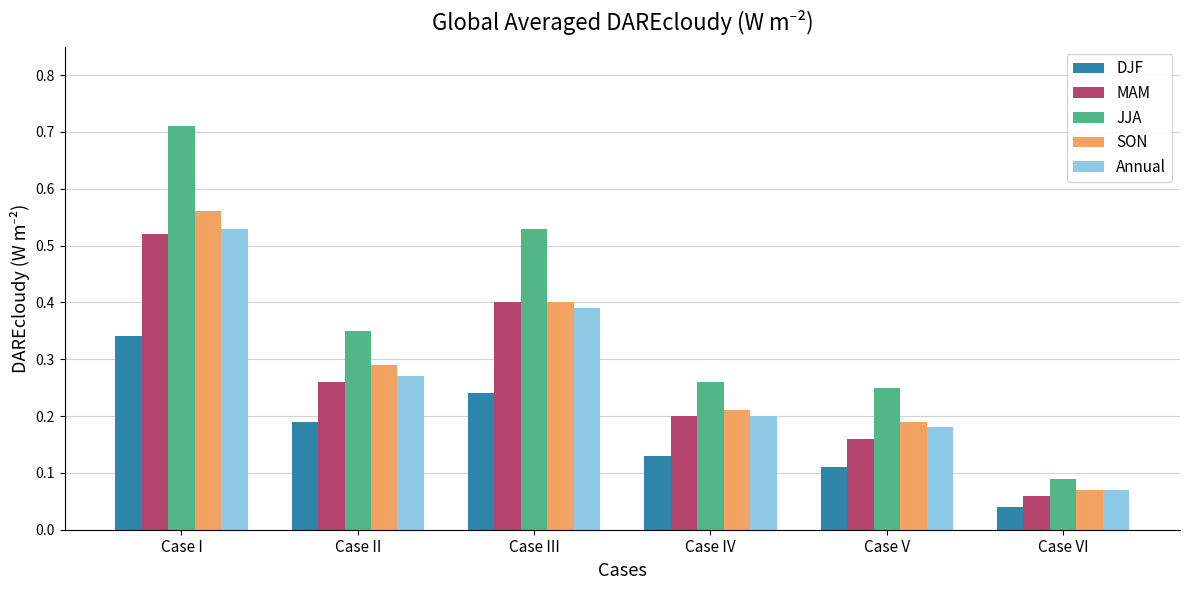

What is the total value across all series at Case I?

2.7